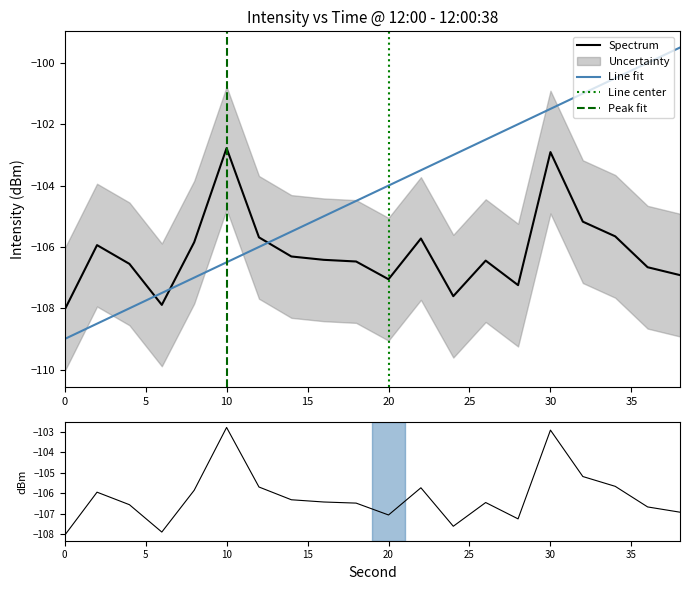

How many values in the Line fit series are below -104?

10